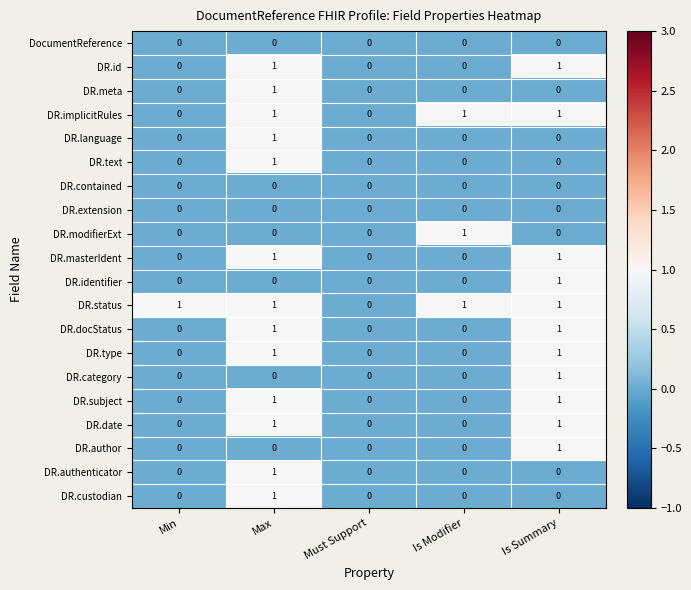

Is it true that DR.id equals 0 at Is Modifier?

True